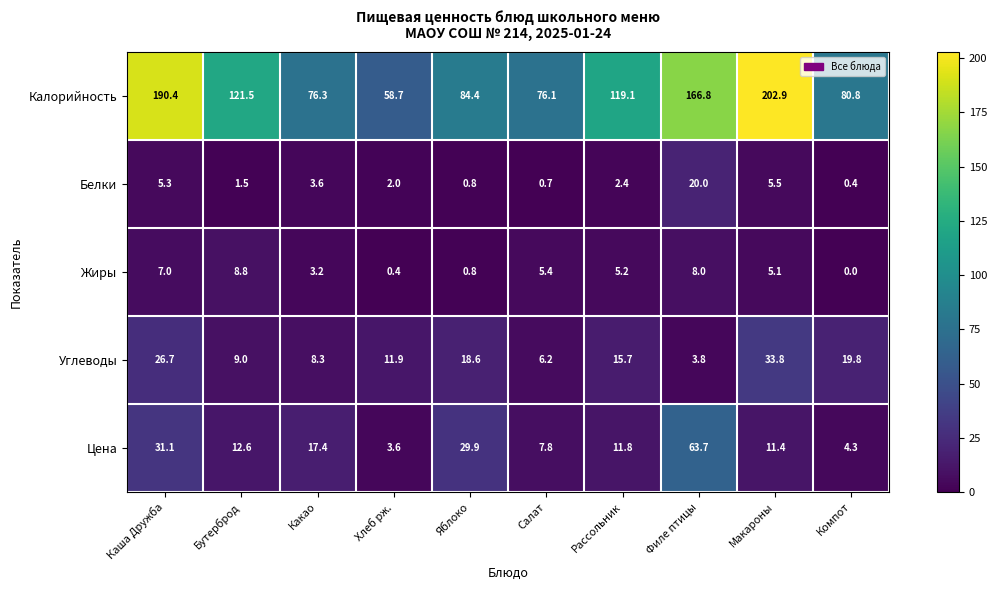

At which category does the chart reach its peak across all series?

Макароны